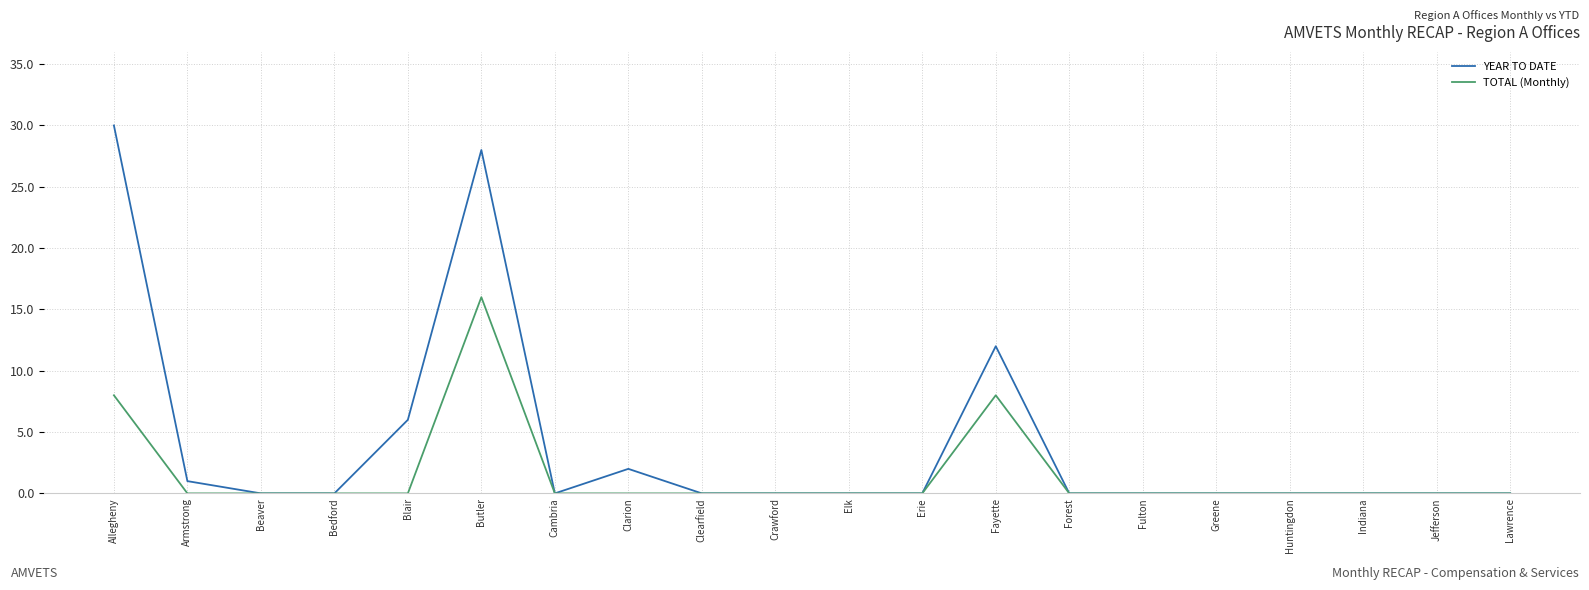

Is the value of TOTAL (Monthly) at Lawrence greater than the value of YEAR TO DATE at Fayette?

No